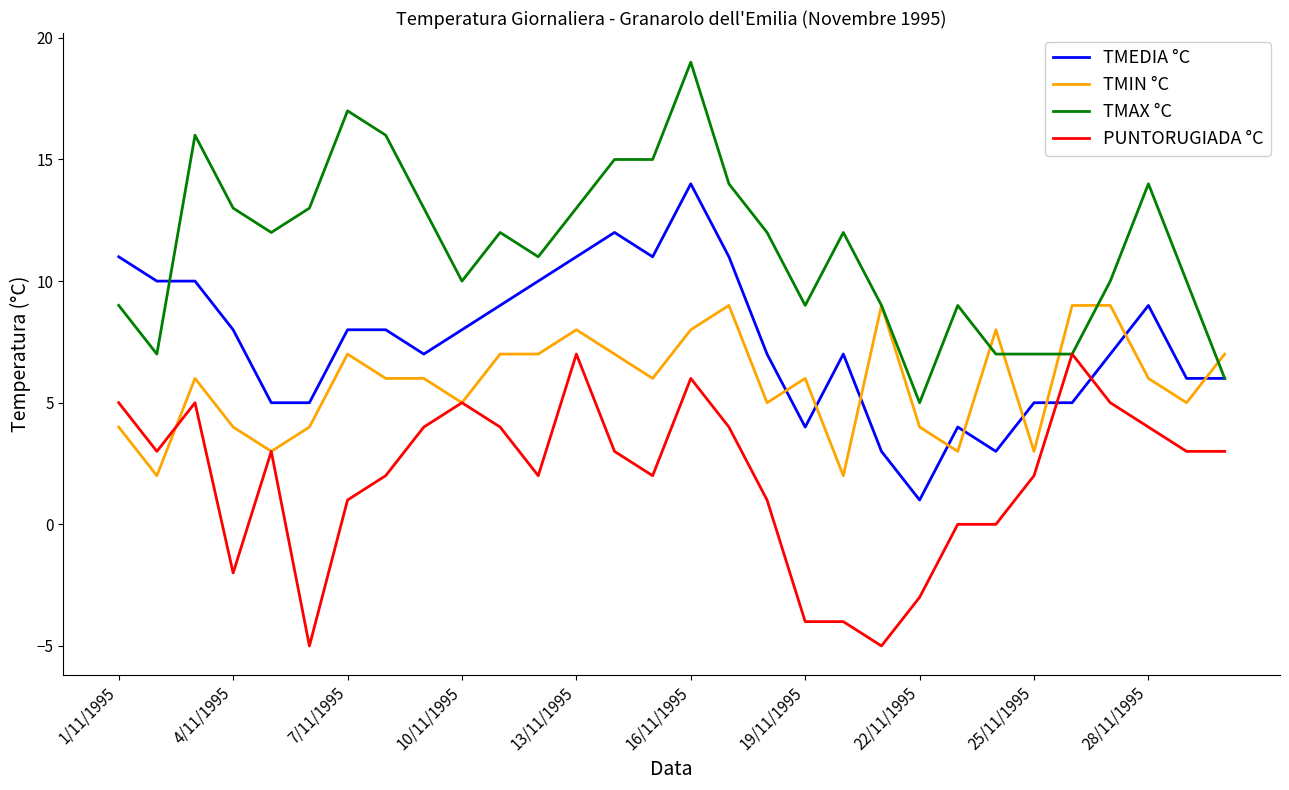

What is the minimum value shown in the chart?

-5